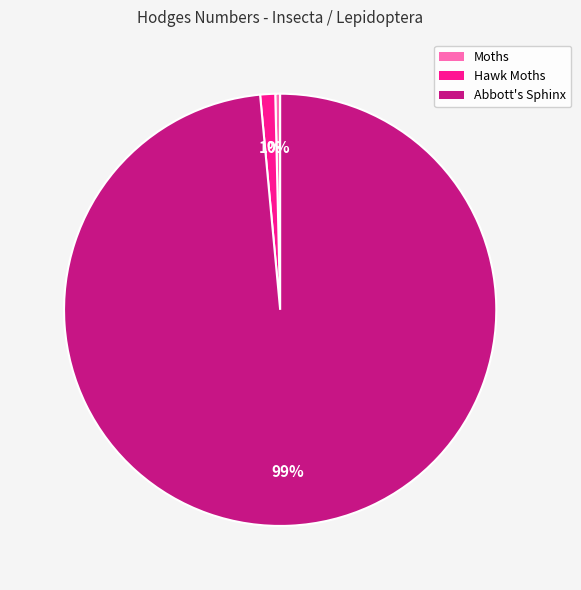

Which category has the biggest portion of the pie?

Abbott's Sphinx